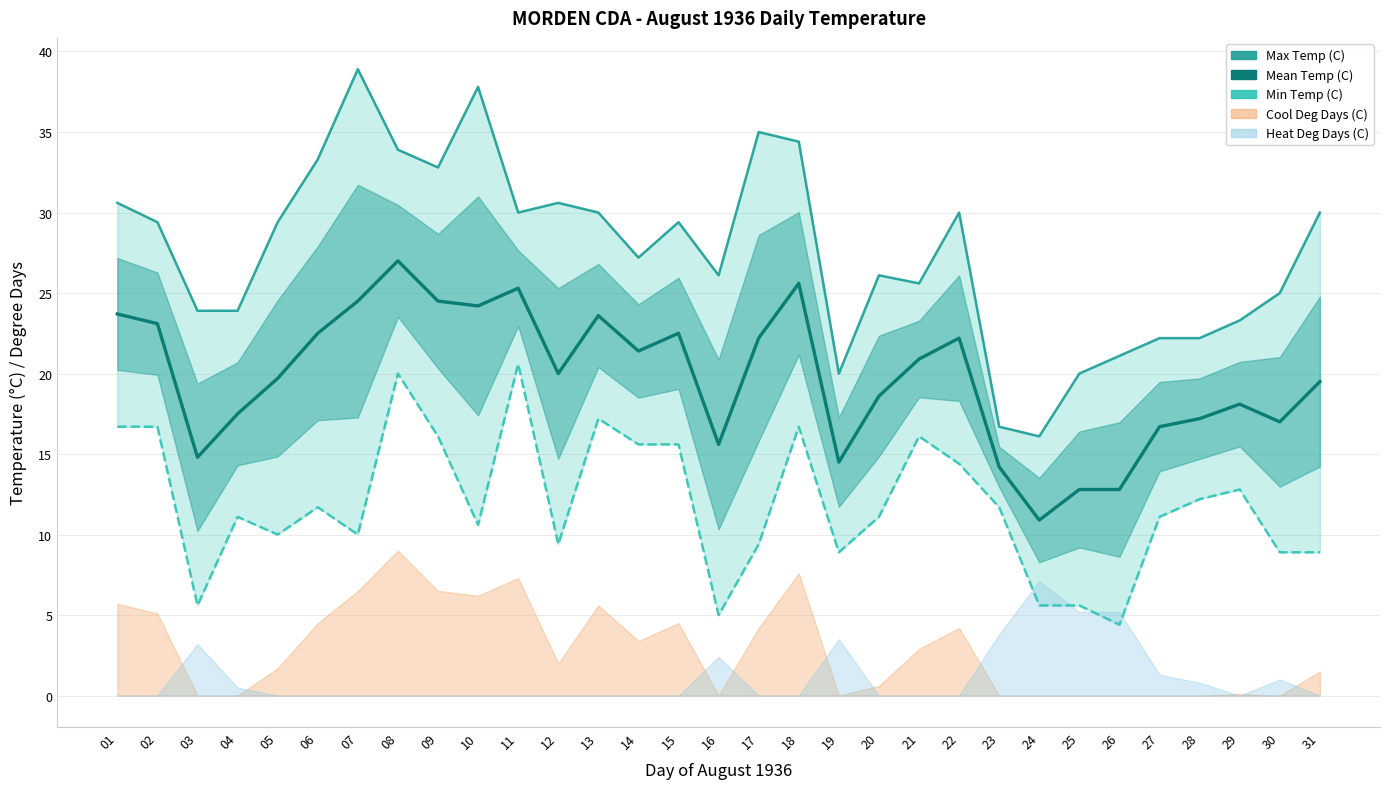

Between 15 and 19, which is larger?

15